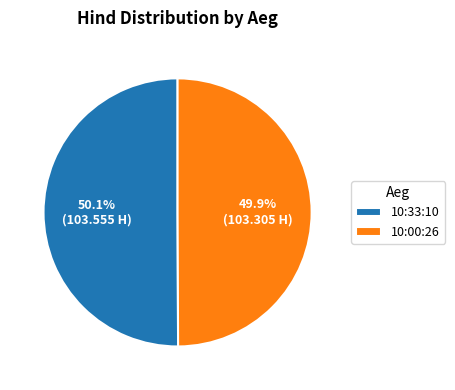

True or false: 10:00:26 accounts for 58% of the total.

False